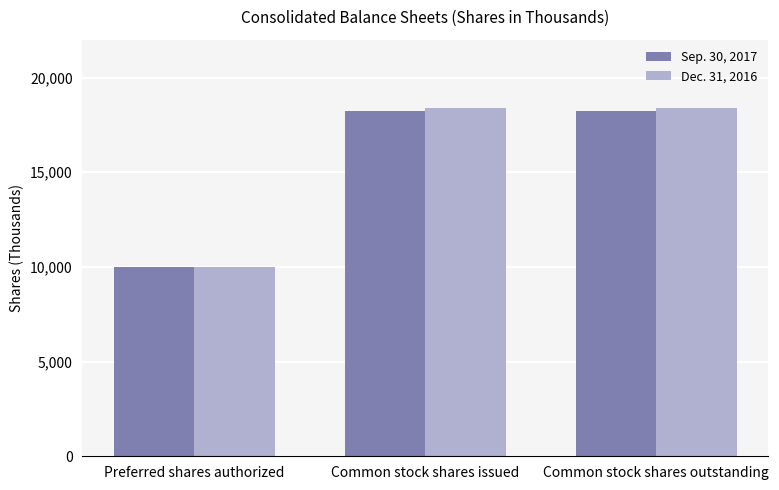

Rank the series by their maximum value, from lowest to highest.

Sep. 30, 2017, Dec. 31, 2016